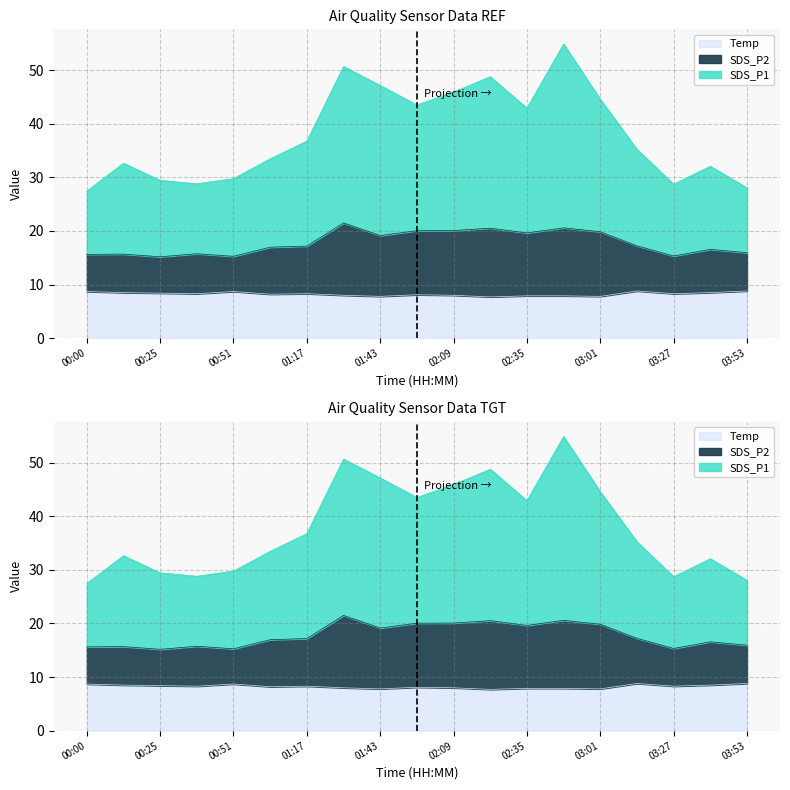

What is the value of the SDS_P1 point at the 12th from the left?

48.8